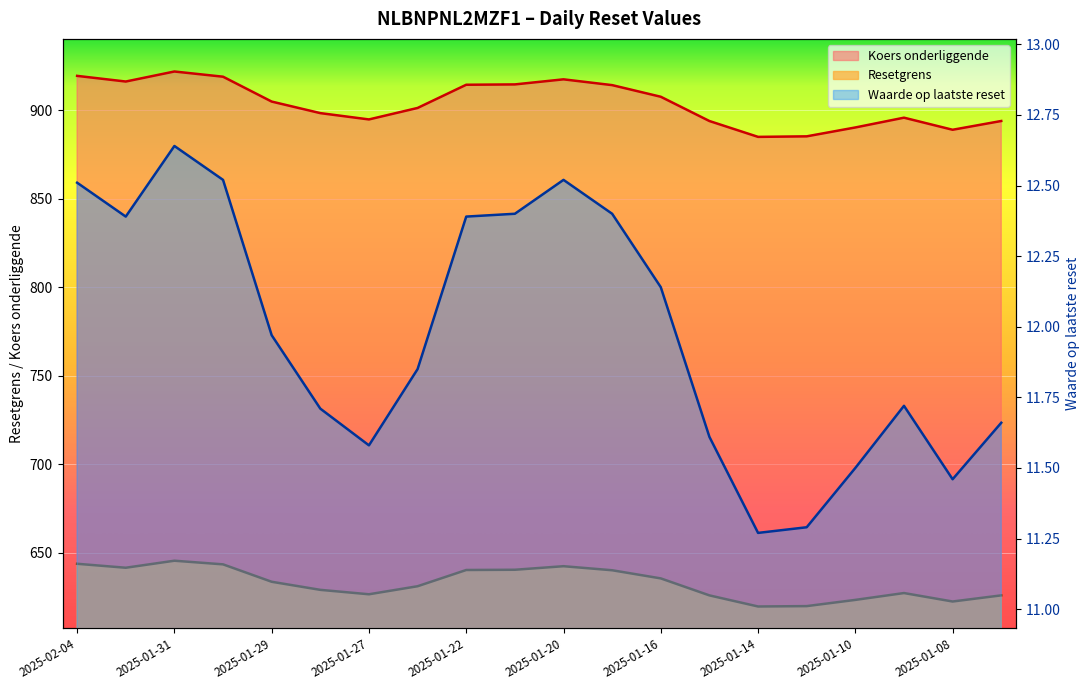

What is the highest value of the Resetgrens series?

645.4